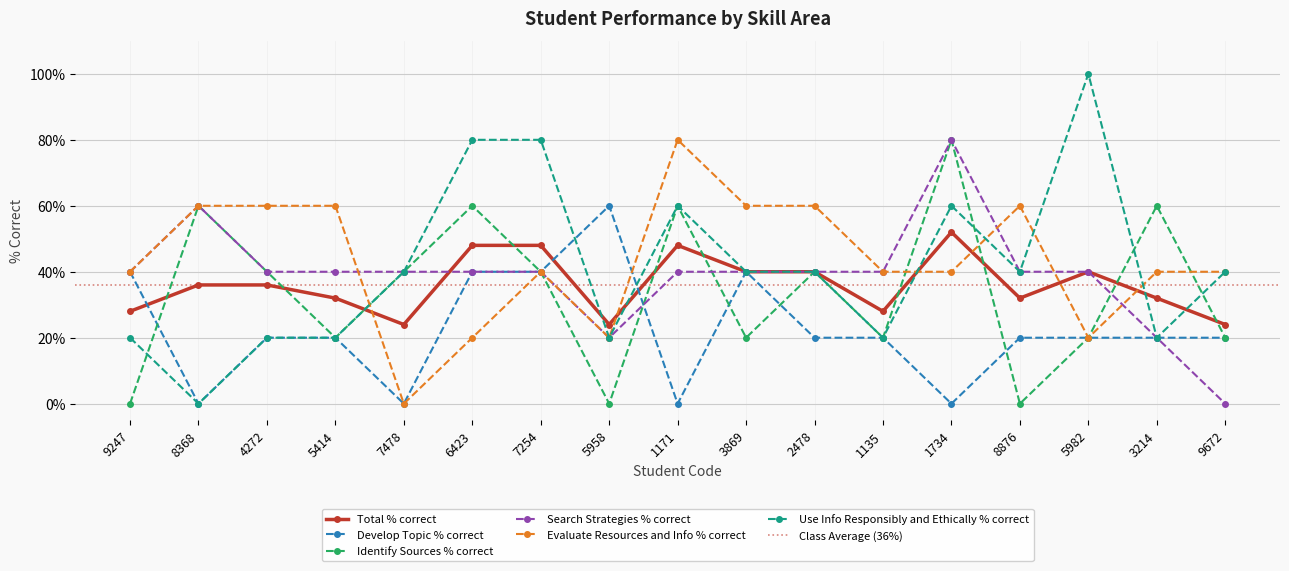

At 8368, list the series in order from largest to smallest.

Identify Sources % correct, Search Strategies % correct, Evaluate Resources and Info % correct, Total % correct, Develop Topic % correct, Use Info Responsibly and Ethically % correct